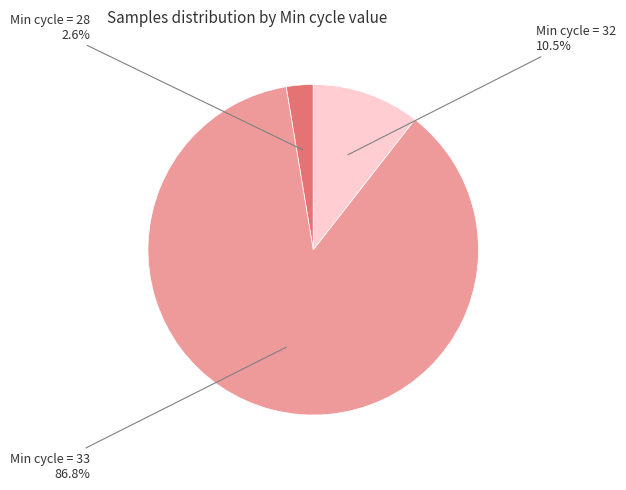

Is there a majority slice in this chart?

Yes